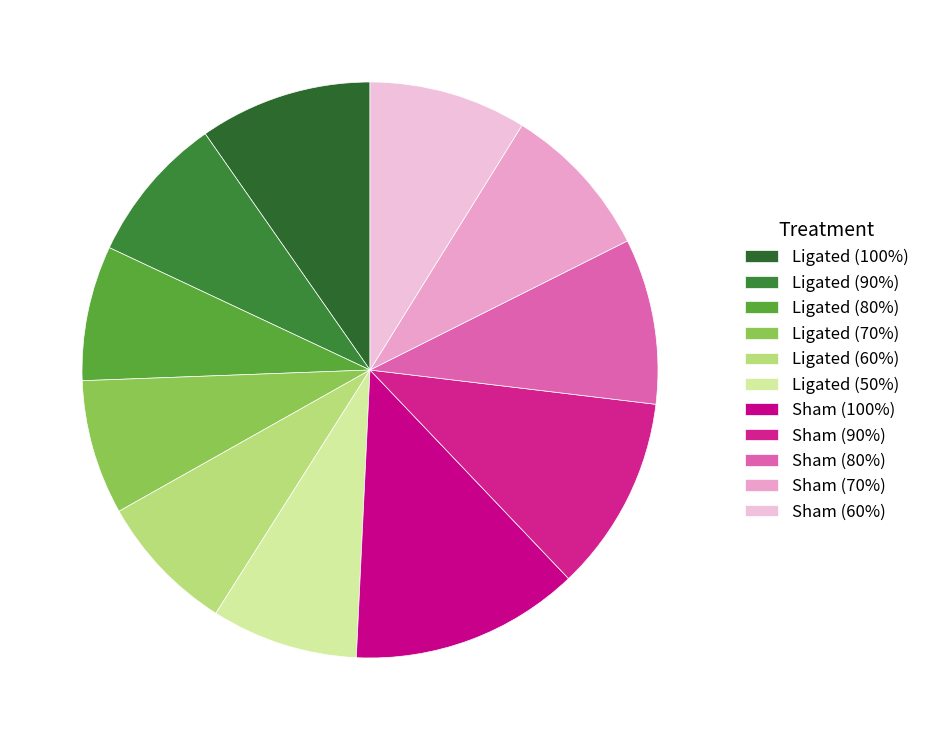

How many slices are in this pie chart?

11